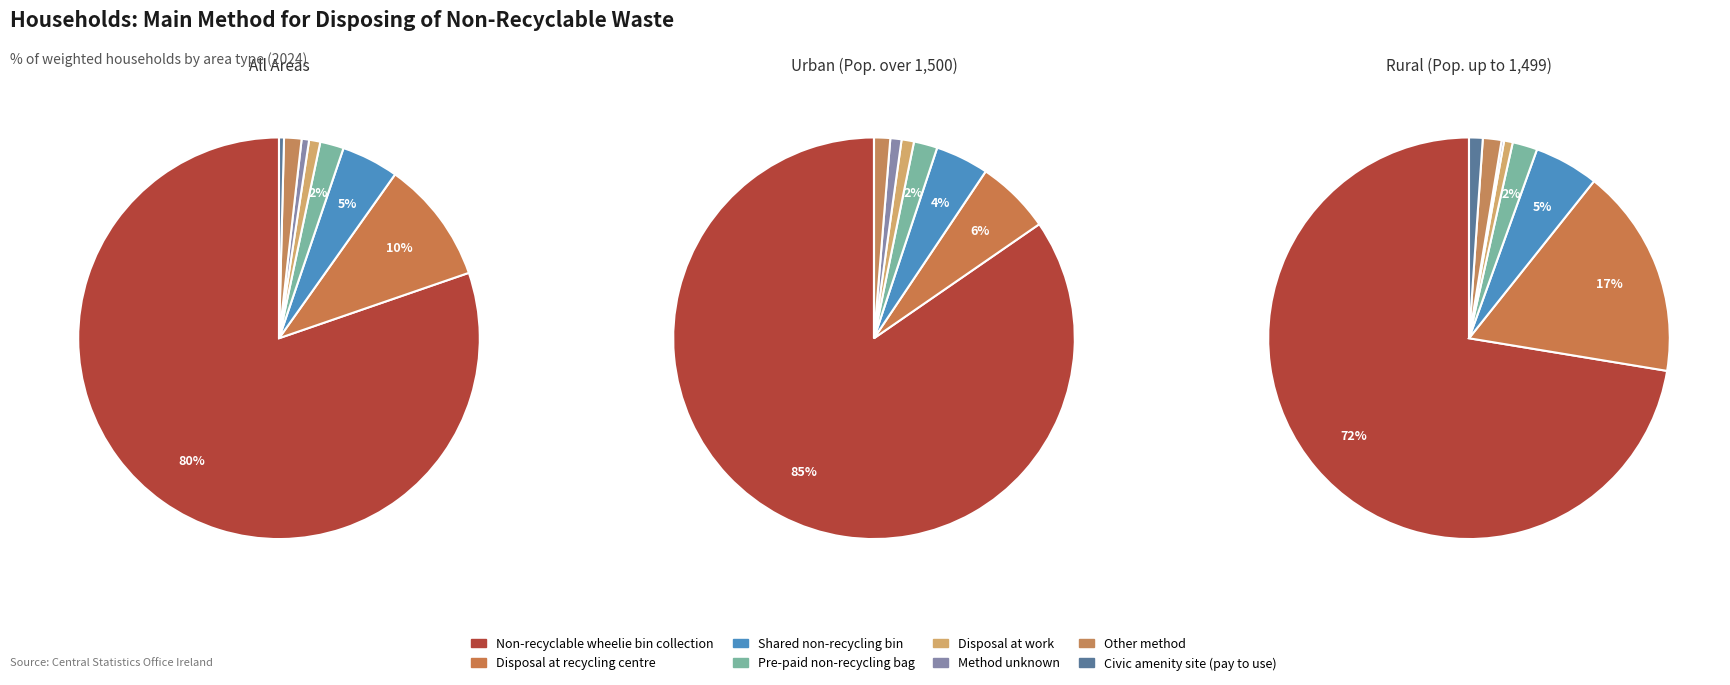

To the nearest percent, what portion does Non-recyclable wheelie bin collection represent?

72%